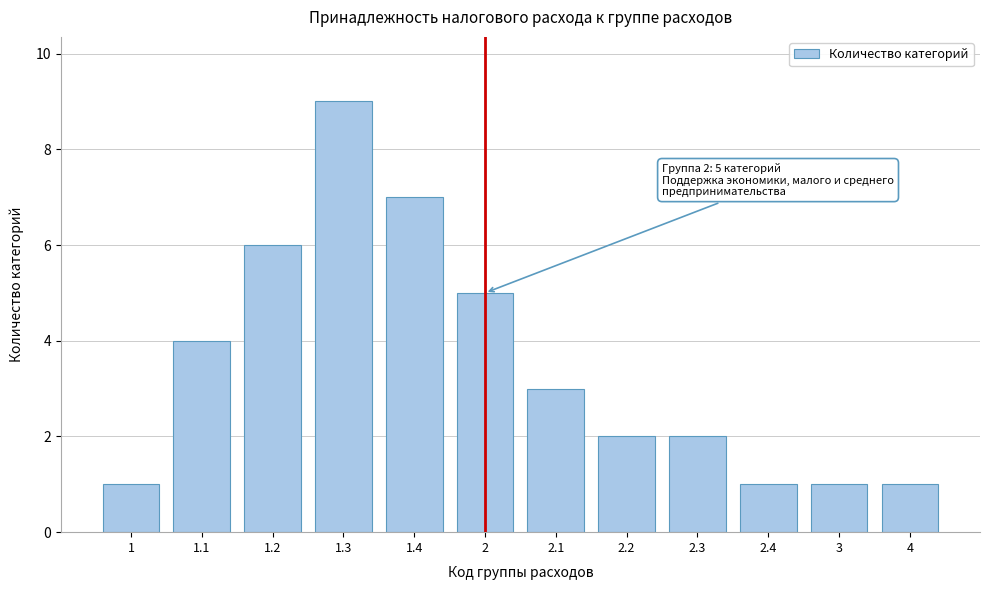

Reading left to right, extract all data points from this chart.

1	4	6	9	7	5	3	2	2	1	1	1